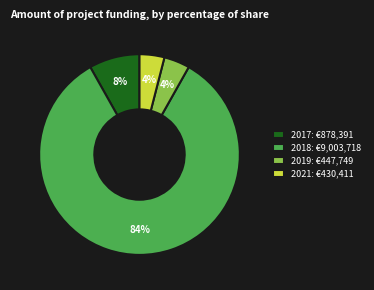

What is the majority slice?

2018: €9,003,718